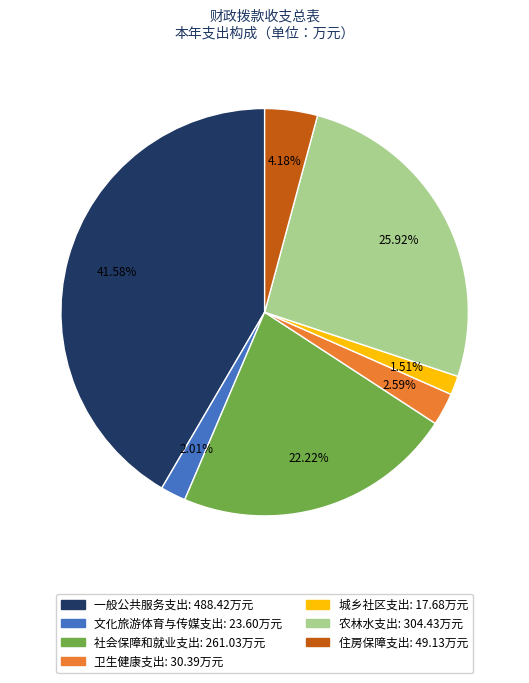

Rank the categories by value from highest to lowest.

一般公共服务支出, 农林水支出, 社会保障和就业支出, 住房保障支出, 卫生健康支出, 文化旅游体育与传媒支出, 城乡社区支出